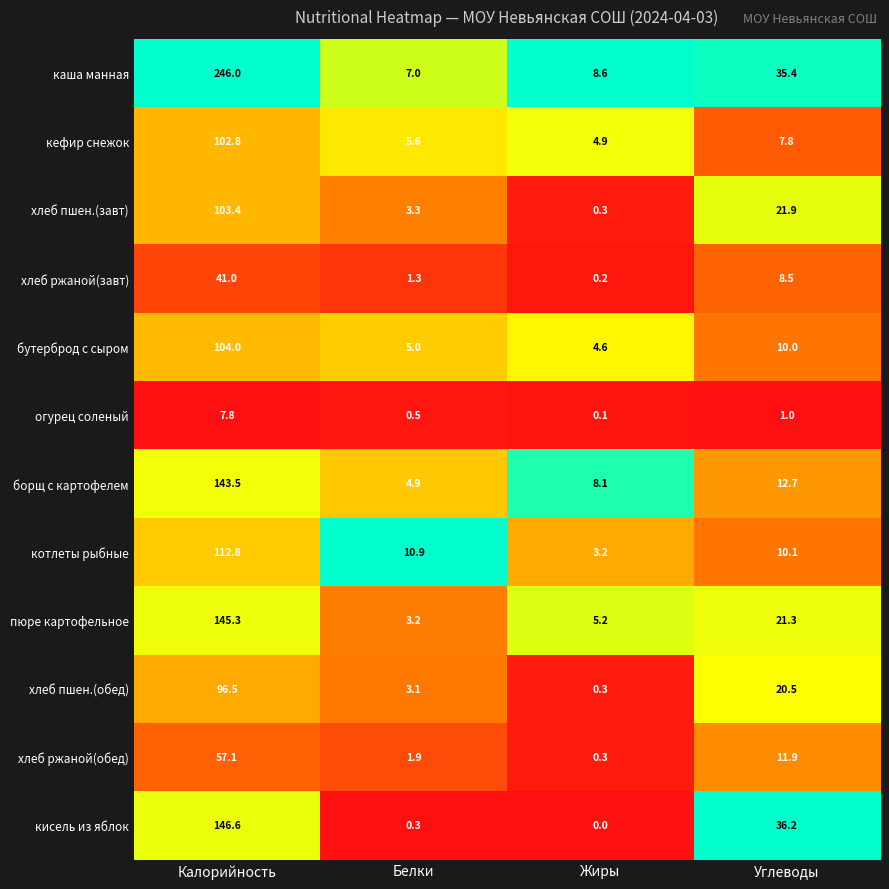

At how many categories does at least one series exceed 0?

4